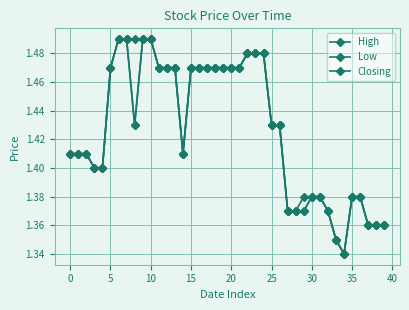

Does the chart have visible grid lines?

Yes